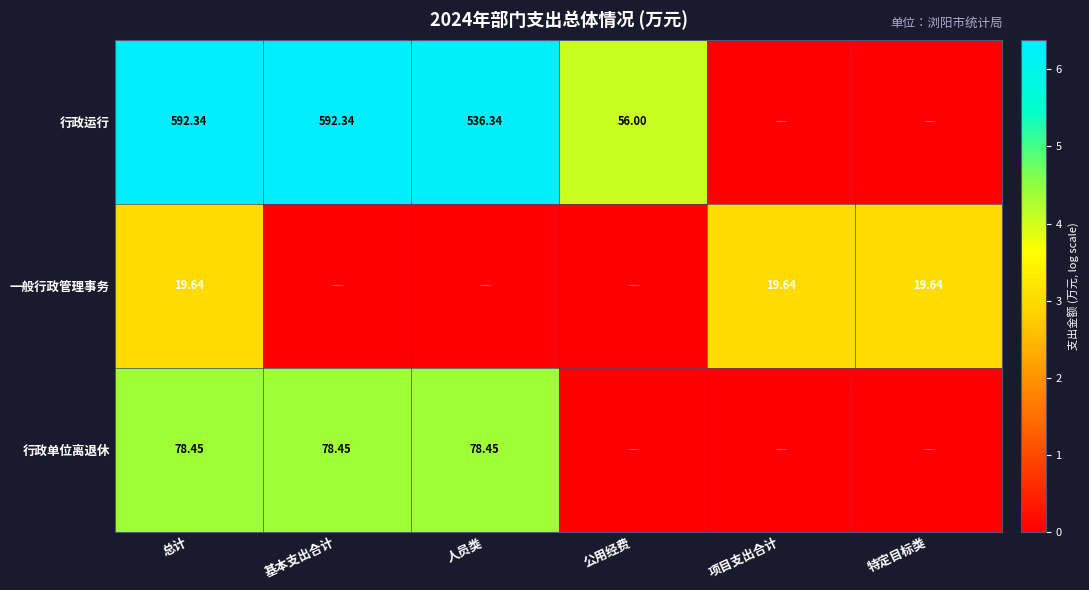

Is the value of 一般行政管理事务 at 人员类 greater than the value of 行政运行 at 基本支出合计?

No